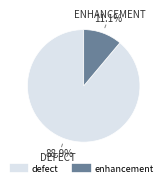

Is there a majority slice in this chart?

Yes